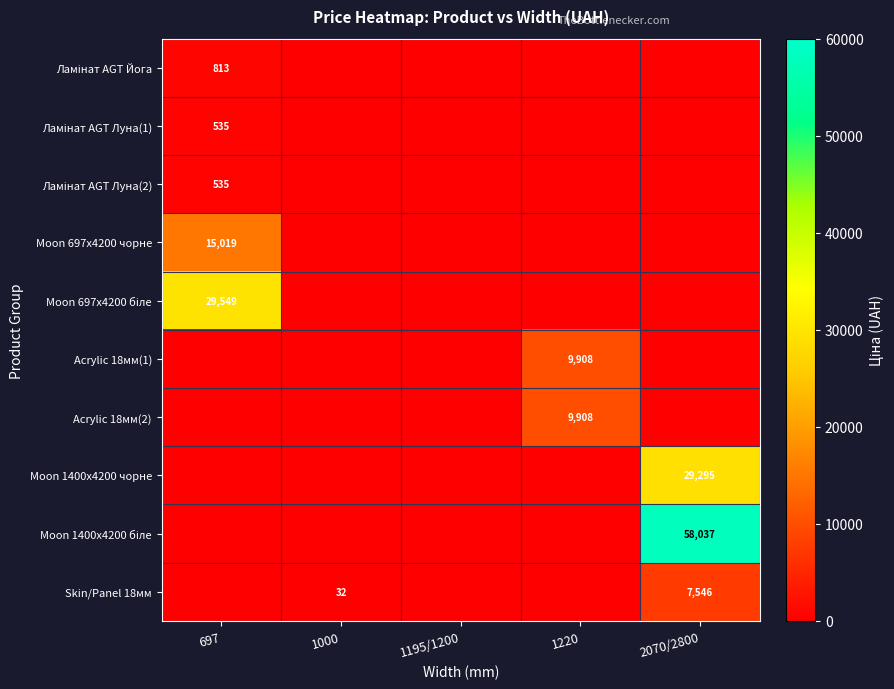

What is the greatest value displayed?

58037.0